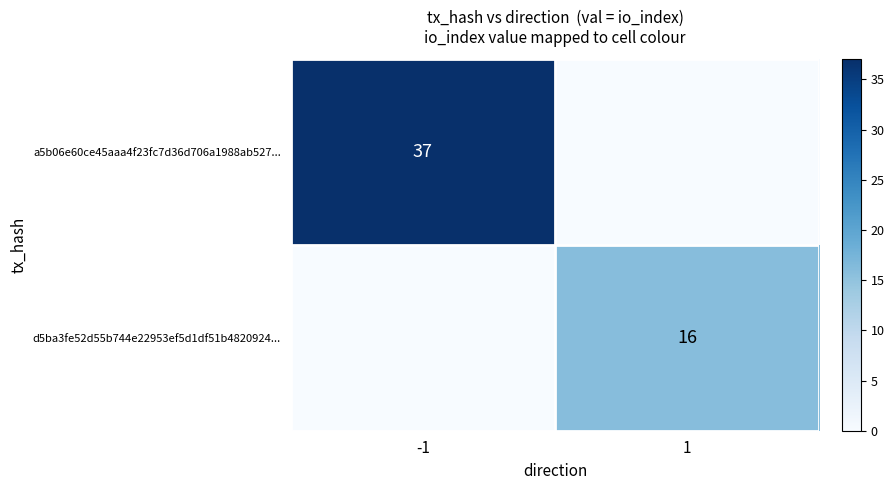

Is the value of a5b06e60ce45aaa4f23fc7d36d706a1988ab527... at -1 greater than the value of d5ba3fe52d55b744e22953ef5d1df51b4820924... at 1?

Yes